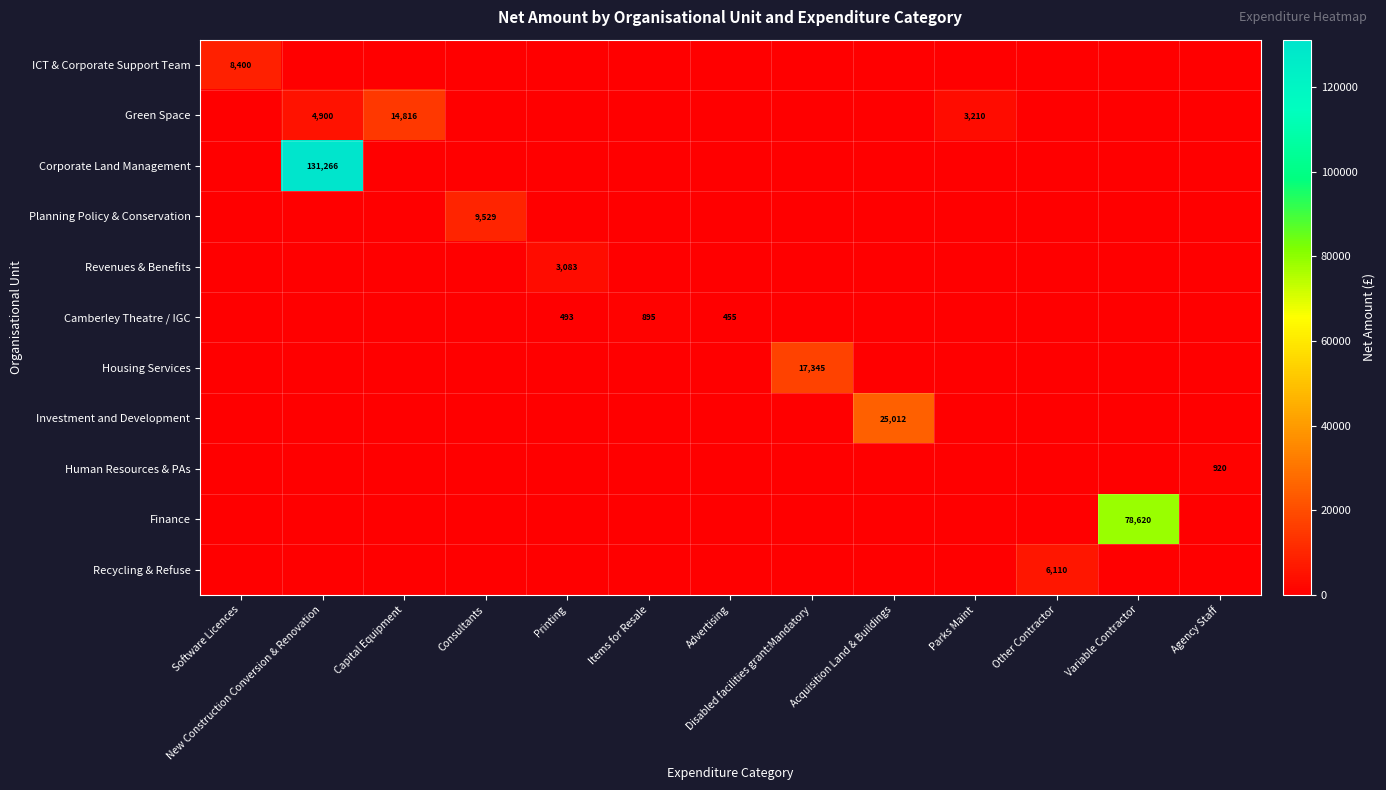

Is it true that Camberley Theatre / IGC equals 895 at Items for Resale?

True